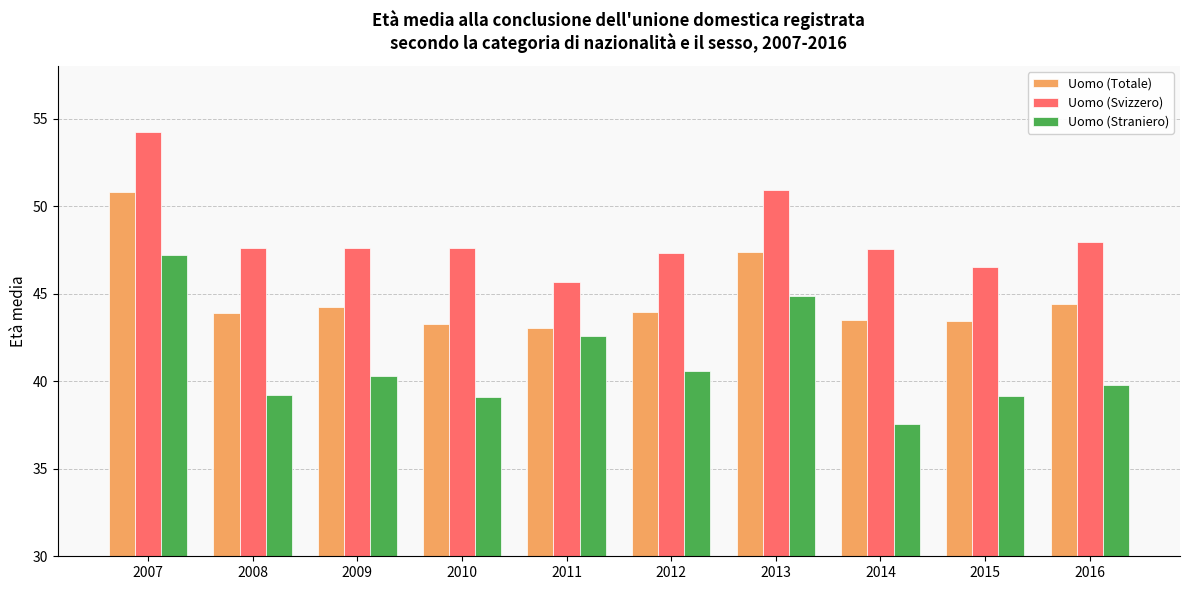

List the series in order of their peak value, highest first.

Uomo (Svizzero), Uomo (Totale), Uomo (Straniero)